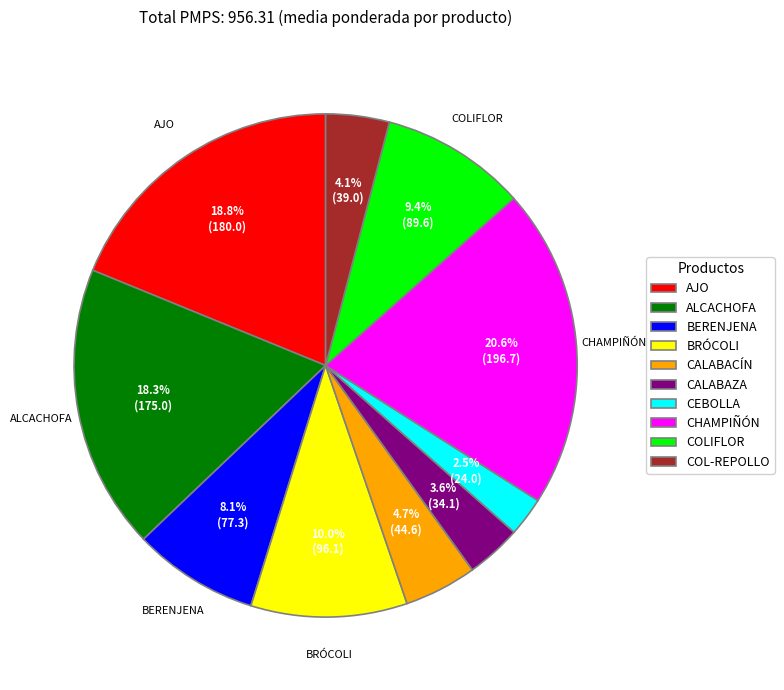

Is it true that COL-REPOLLO is 18% of the pie?

False